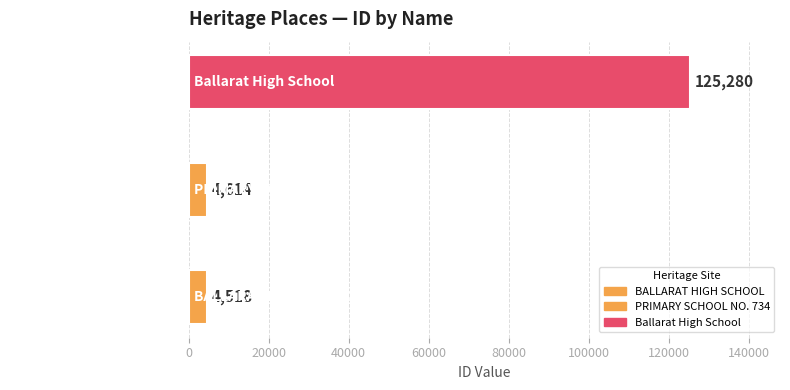

What is the change in value from BALLARAT HIGH SCHOOL to PRIMARY SCHOOL NO. 734?

+96